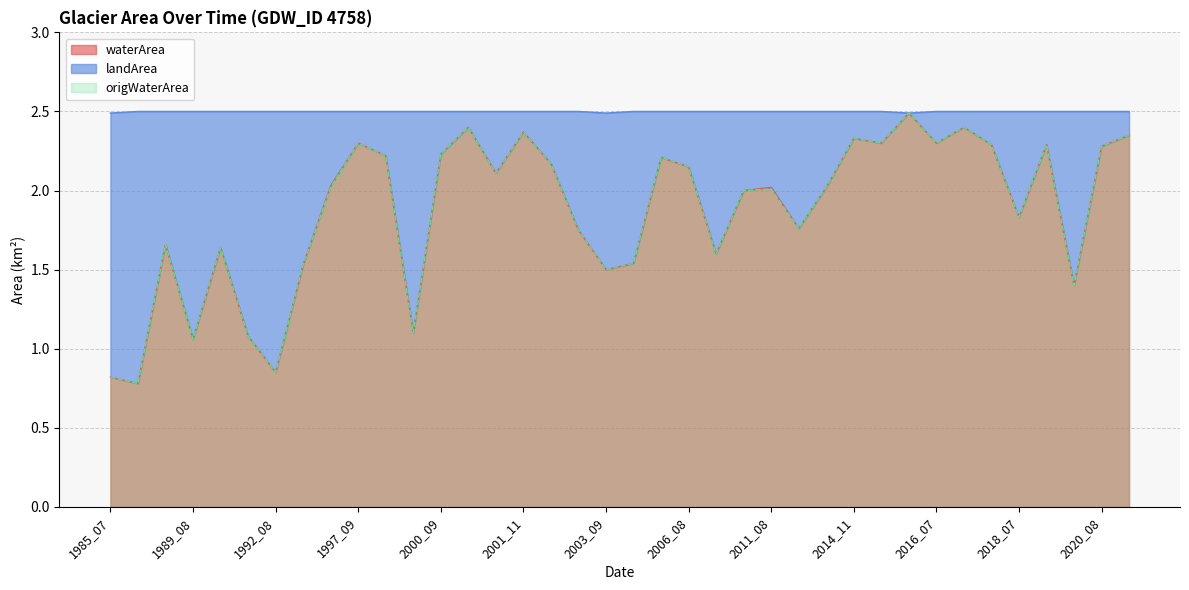

True or false: landArea and waterArea intersect in this chart.

False